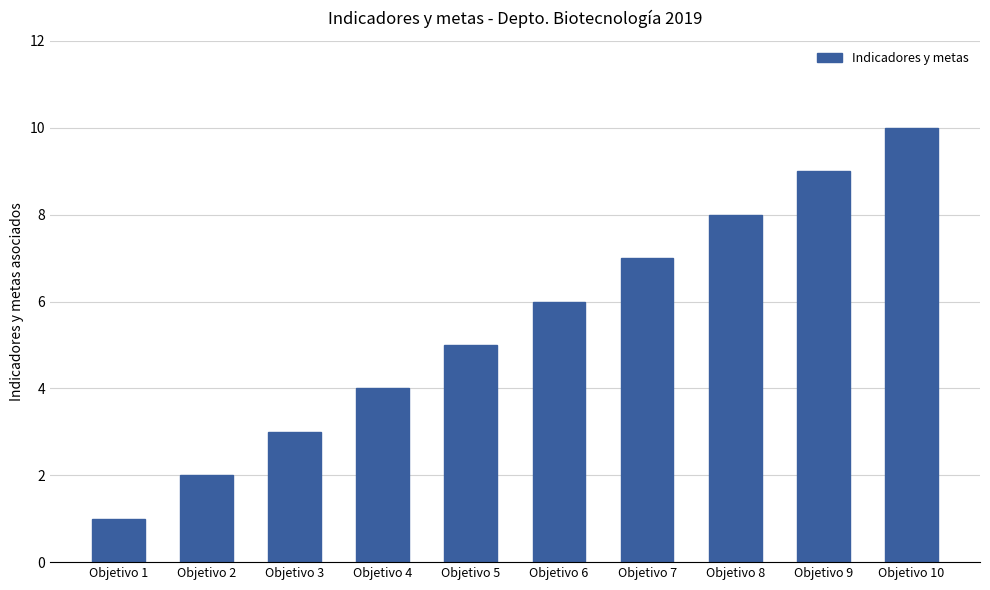

The chart shows a value of 8 at Objetivo 5. True or false?

False